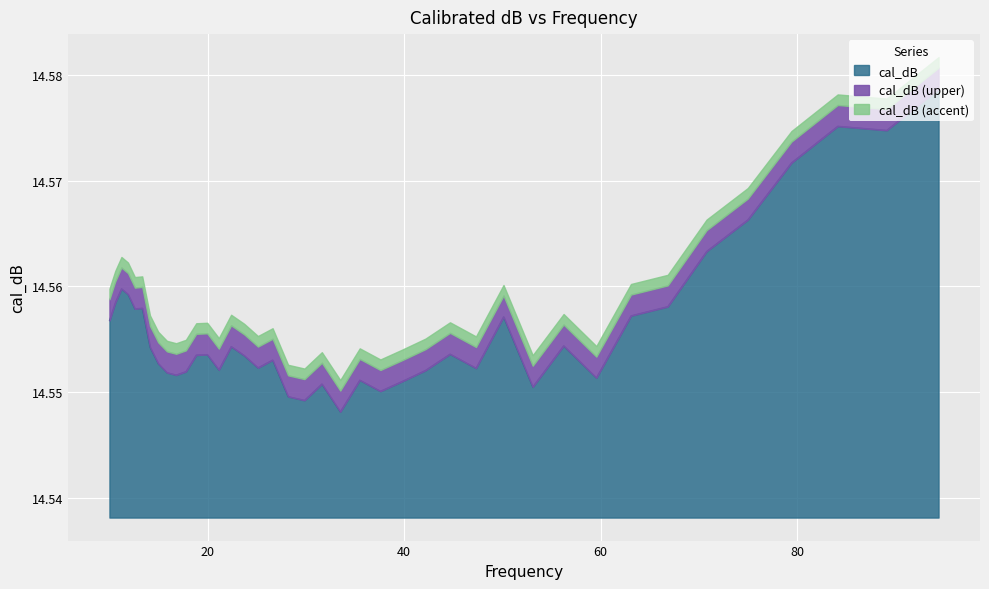

Which has a higher value, 10.0 or 63.0957344?

63.0957344